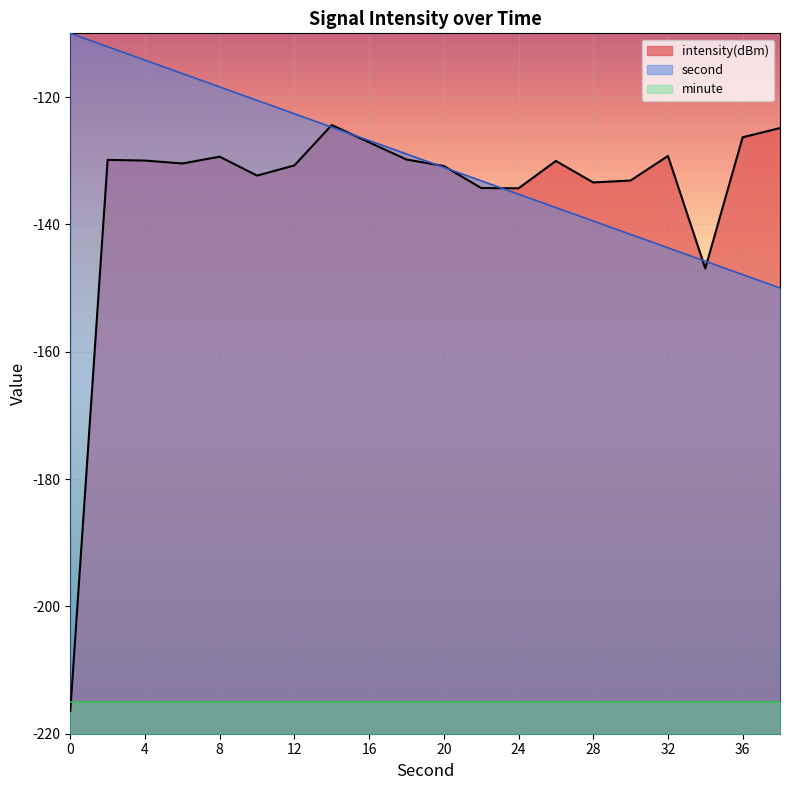

The second series shows -122.6 at 12. True or false?

True